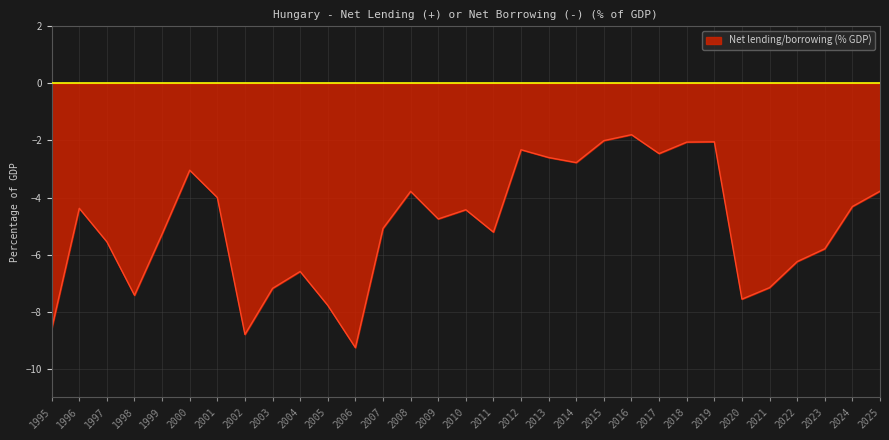

What is the difference between the values at 2024 and 2023?

1.5